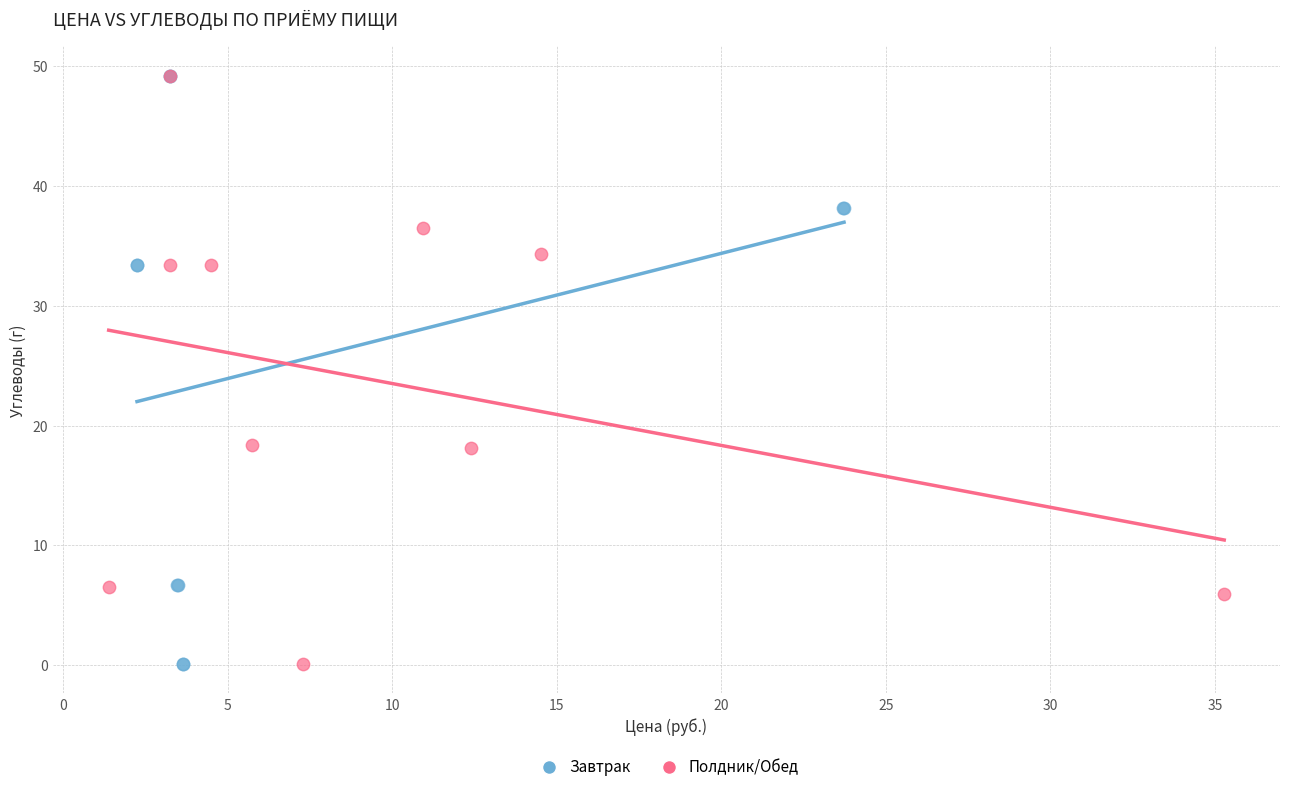

What are all the series names shown in the legend?

Завтрак, Полдник/Обед